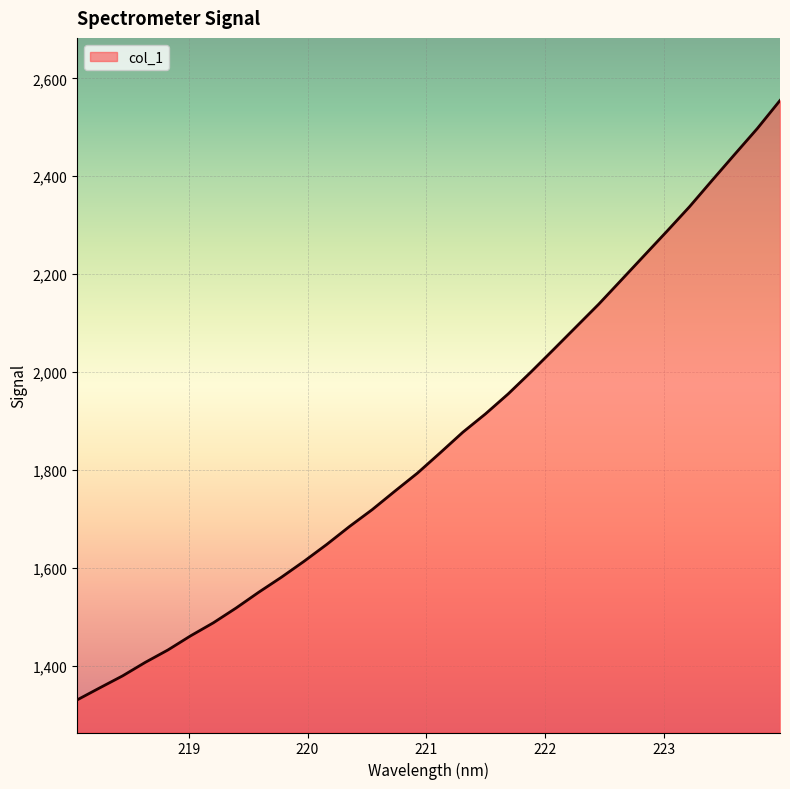

What is the maximum value shown in the chart?

2554.8